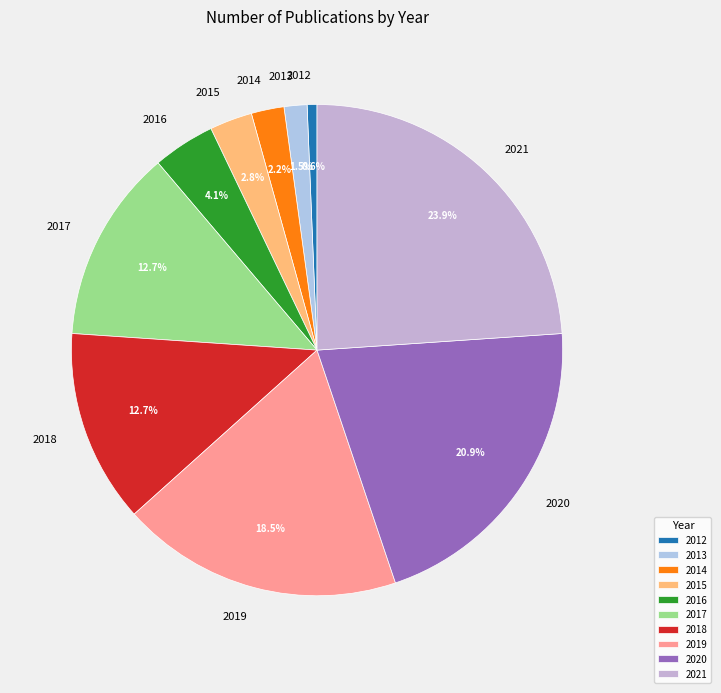

Is 2012 the majority of the pie?

No